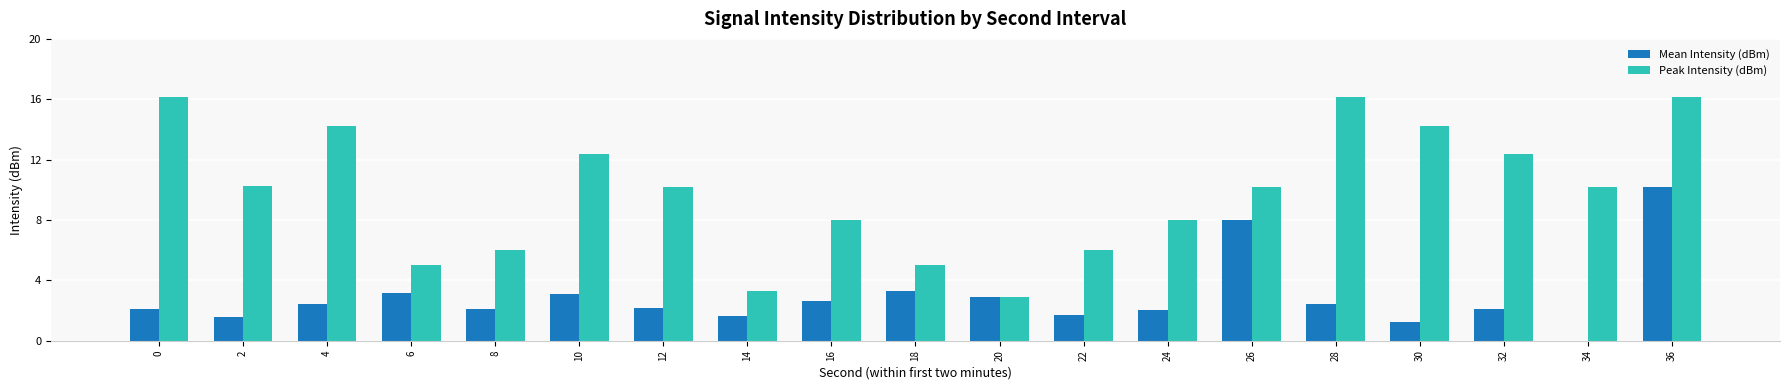

The Peak Intensity (dBm) series shows 4.4 at 20. True or false?

False